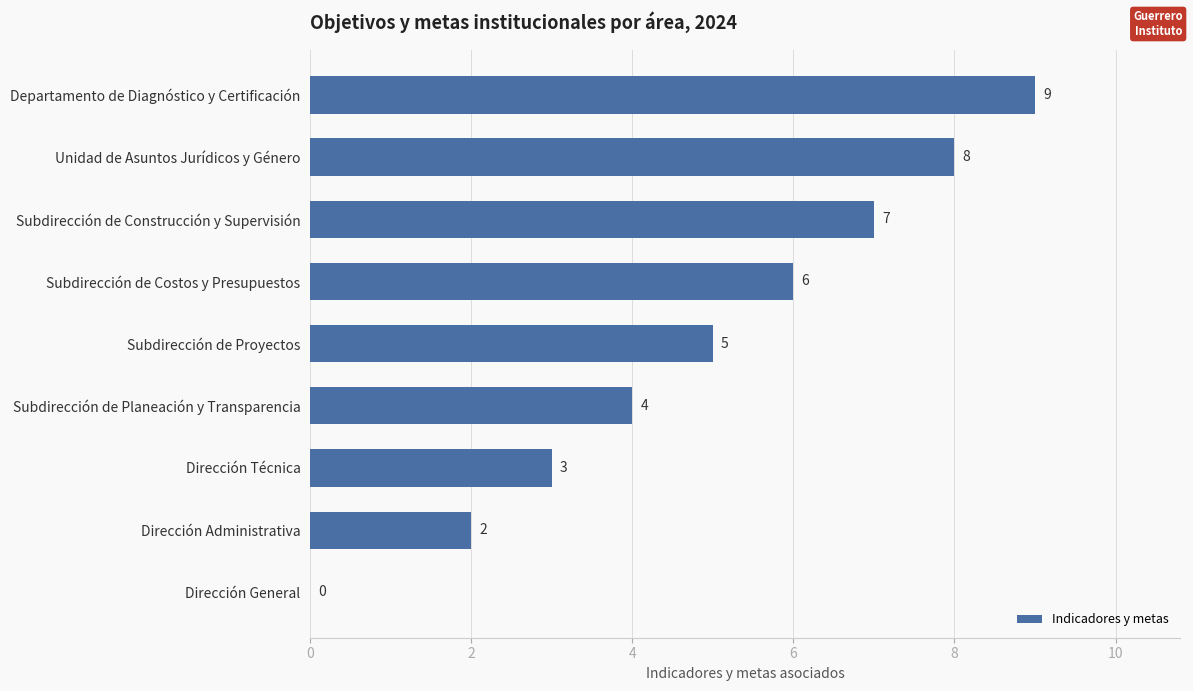

Where is the data nearest to the value 4?

Subdirección de Planeación y Transparencia